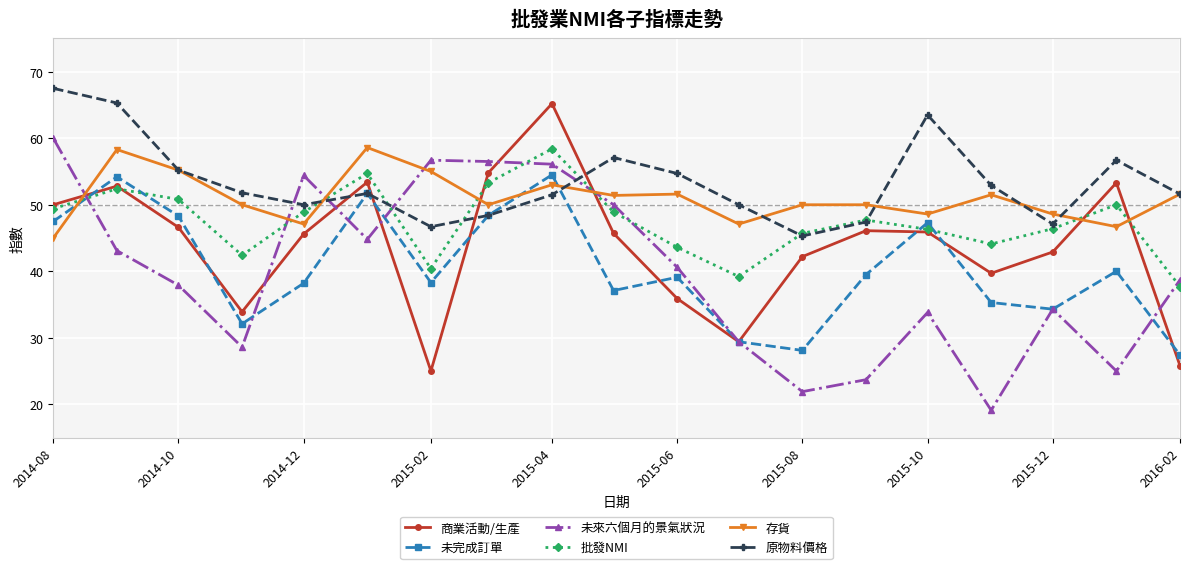

What is the value of the 原物料價格 point at the 3rd from the left?

55.2